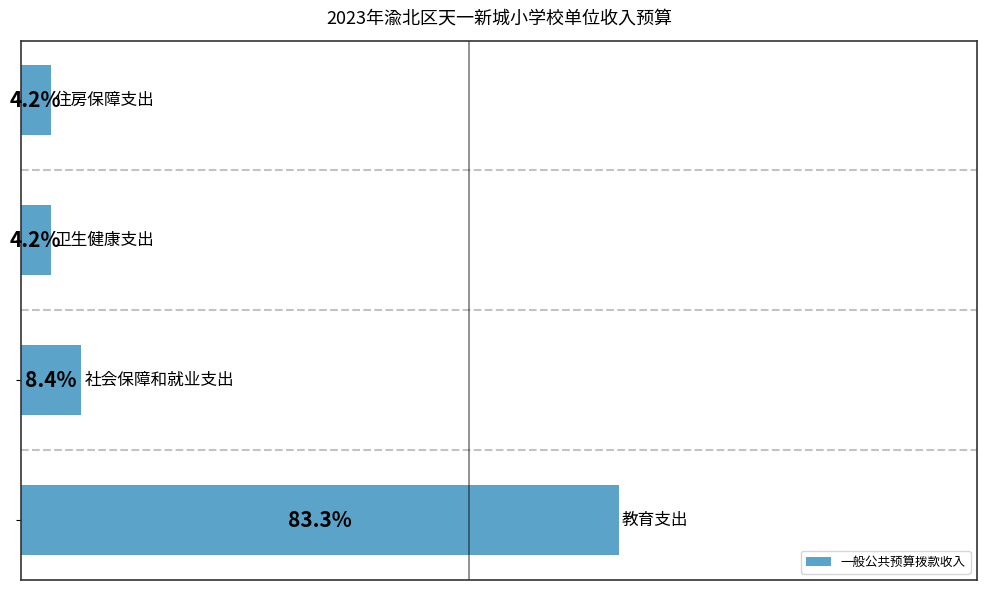

Does the chart contain stacked bars?

No